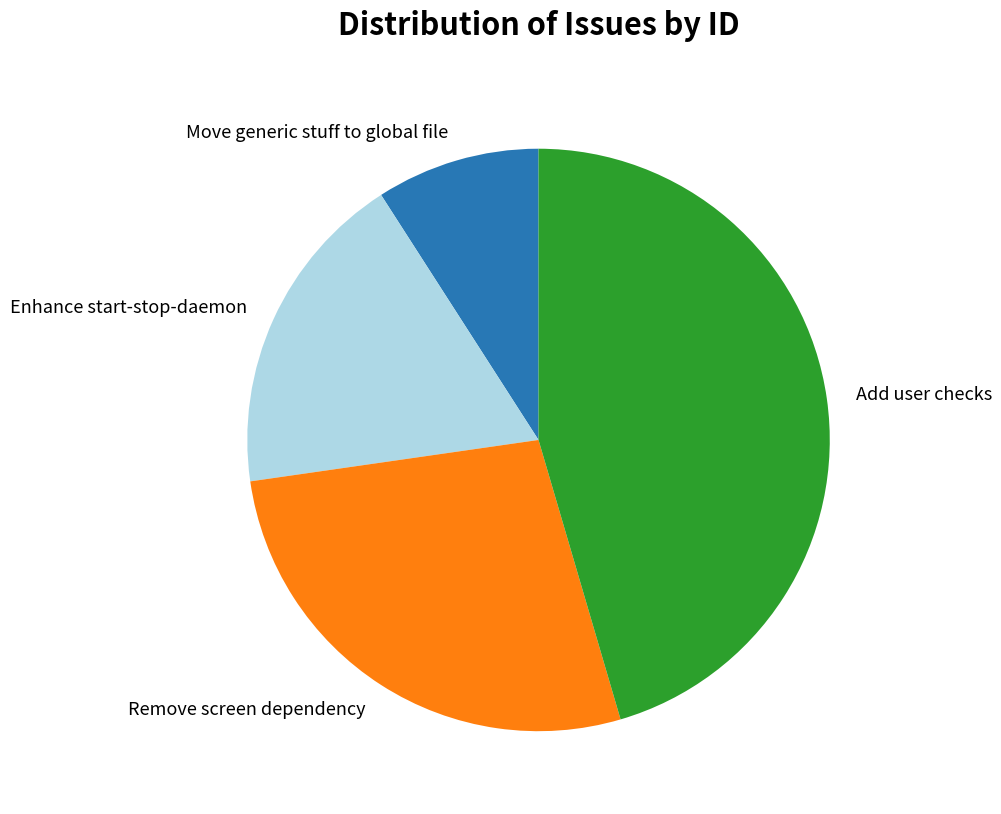

What is the smallest slice in the pie chart?

Move generic stuff to global file